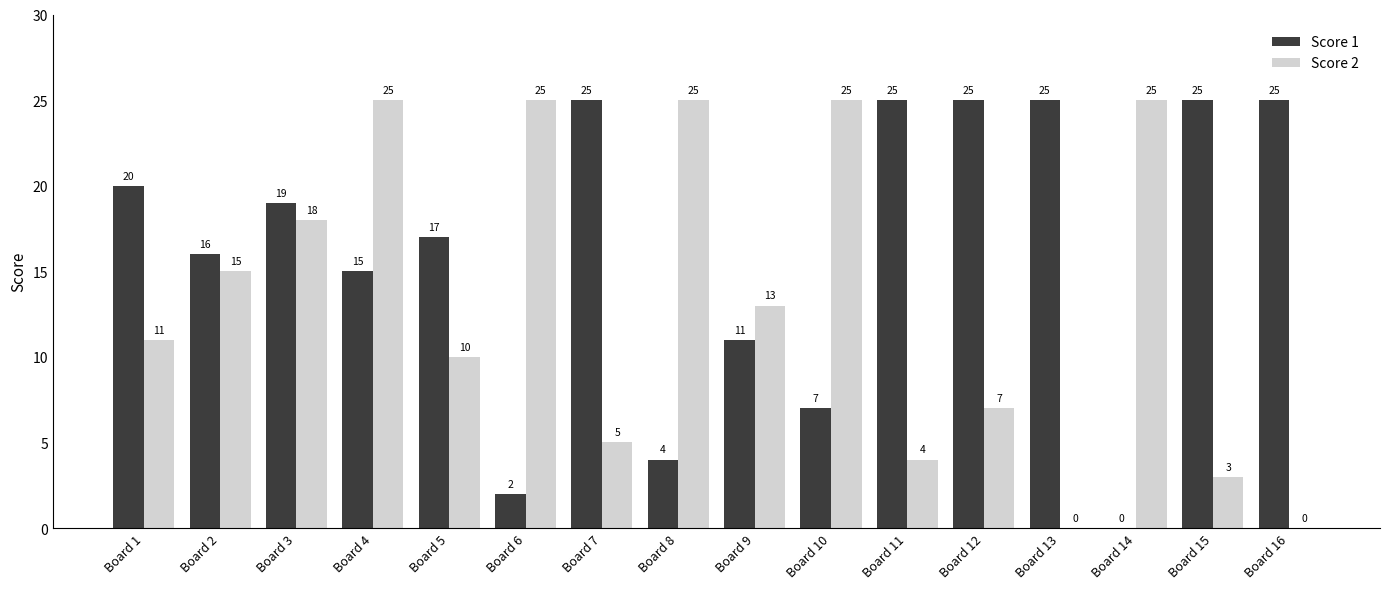

What is the highest value of the Score 1 series?

25